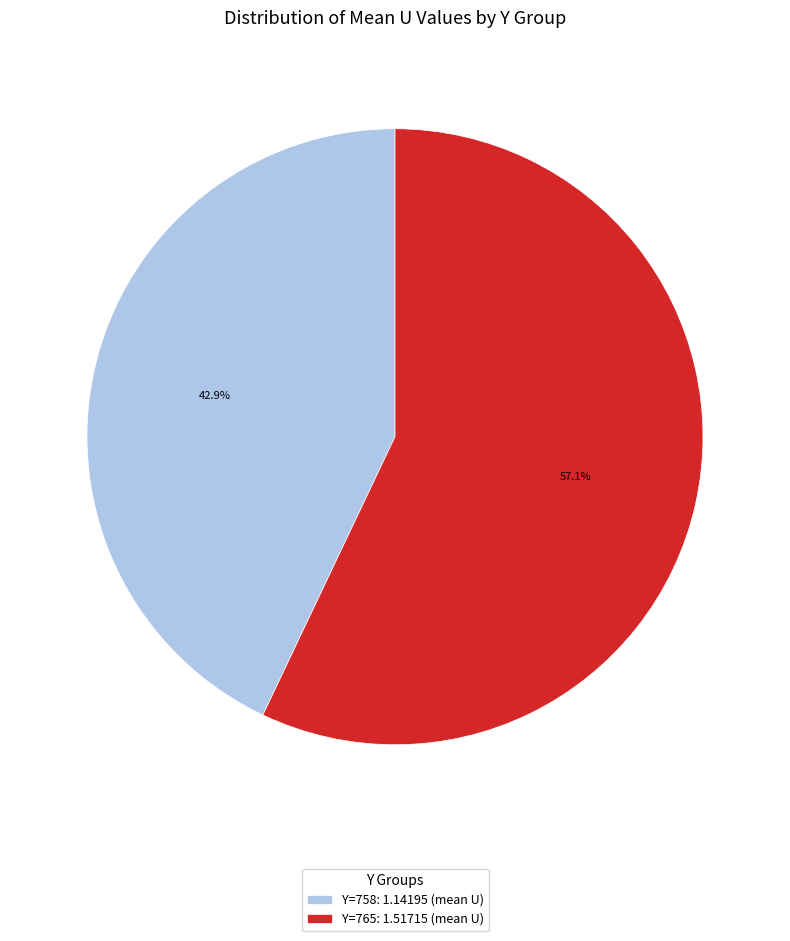

Rank the categories by value from highest to lowest.

Y=765: 1.51715 (mean U), Y=758: 1.14195 (mean U)